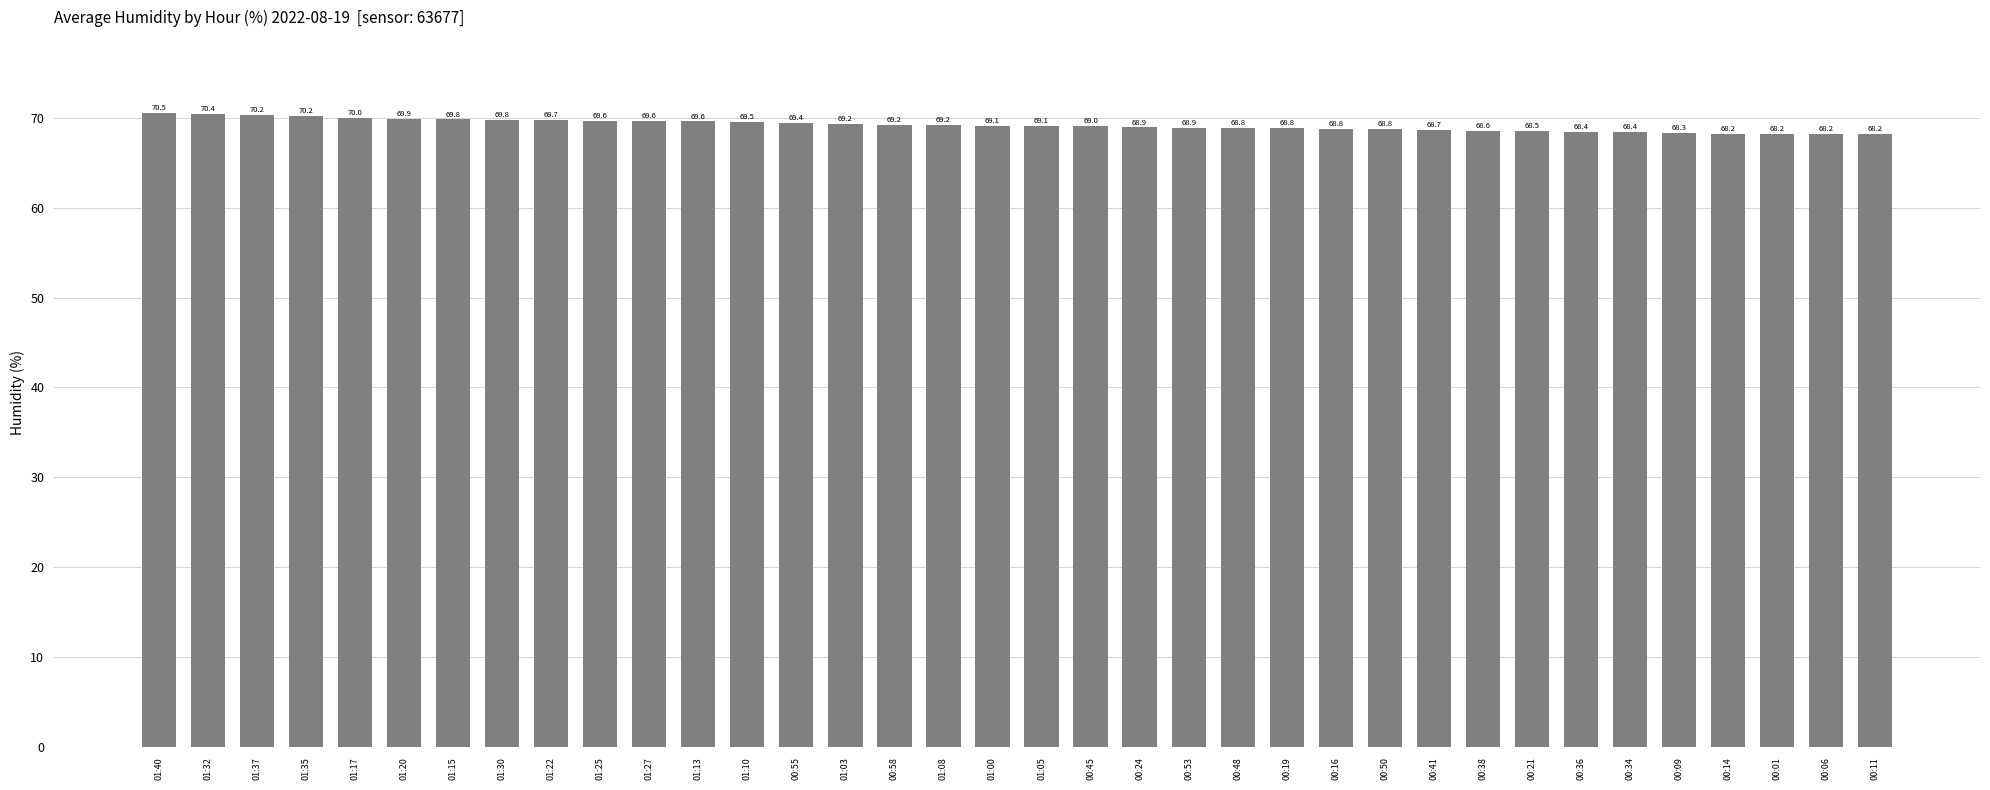

How many data points are above 69?

20